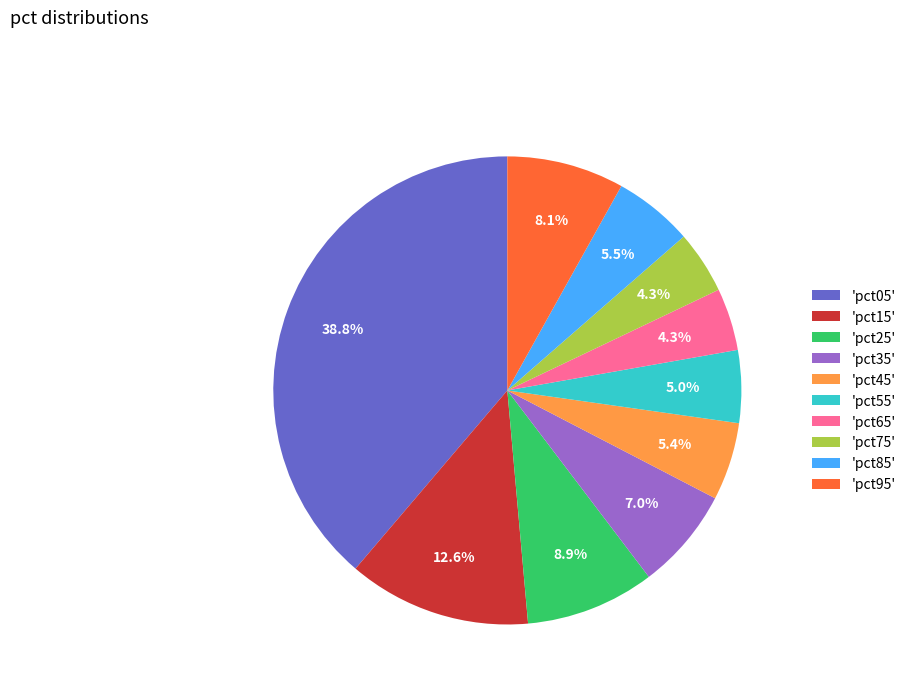

What is the largest slice in the pie chart?

'pct05'